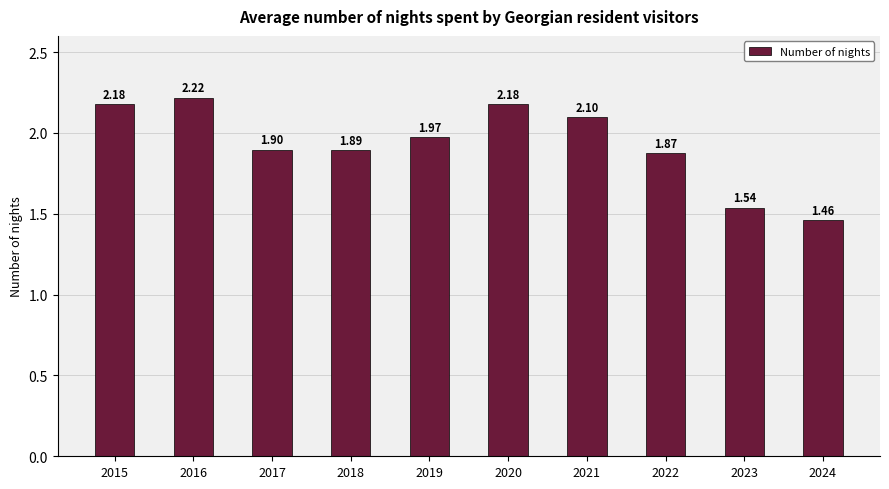

How many bars are there in total?

10